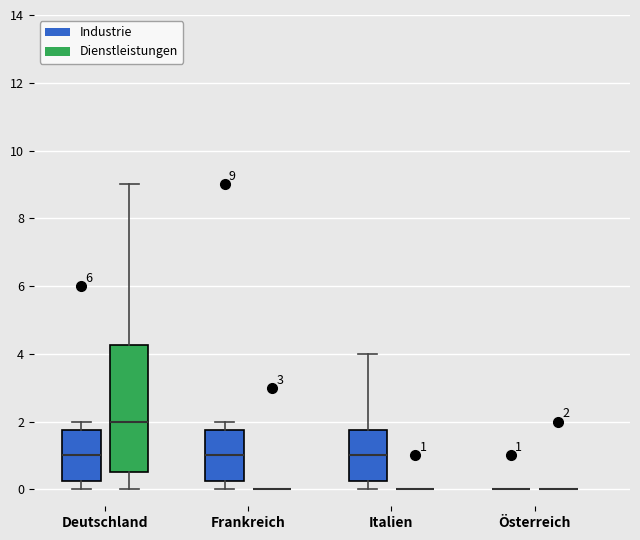

Comparing the boxes themselves (not the whiskers), which one is the tallest?

Deutschland (Dienstleistungen)